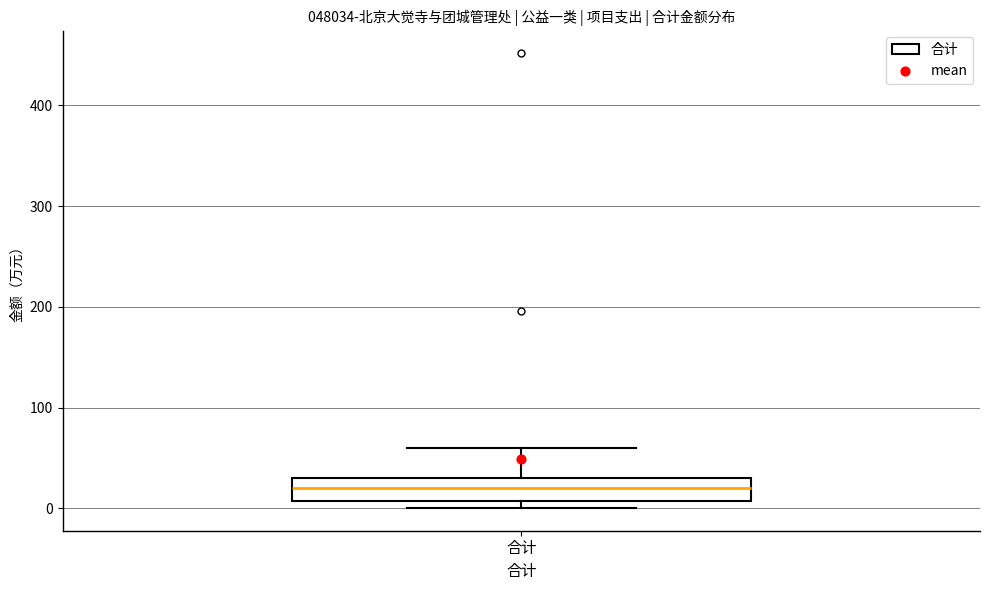

Where does the upper whisker of the box for 合计 end on the y-axis? The values are not printed on the chart, so give them approximately, as read against the axis.

60